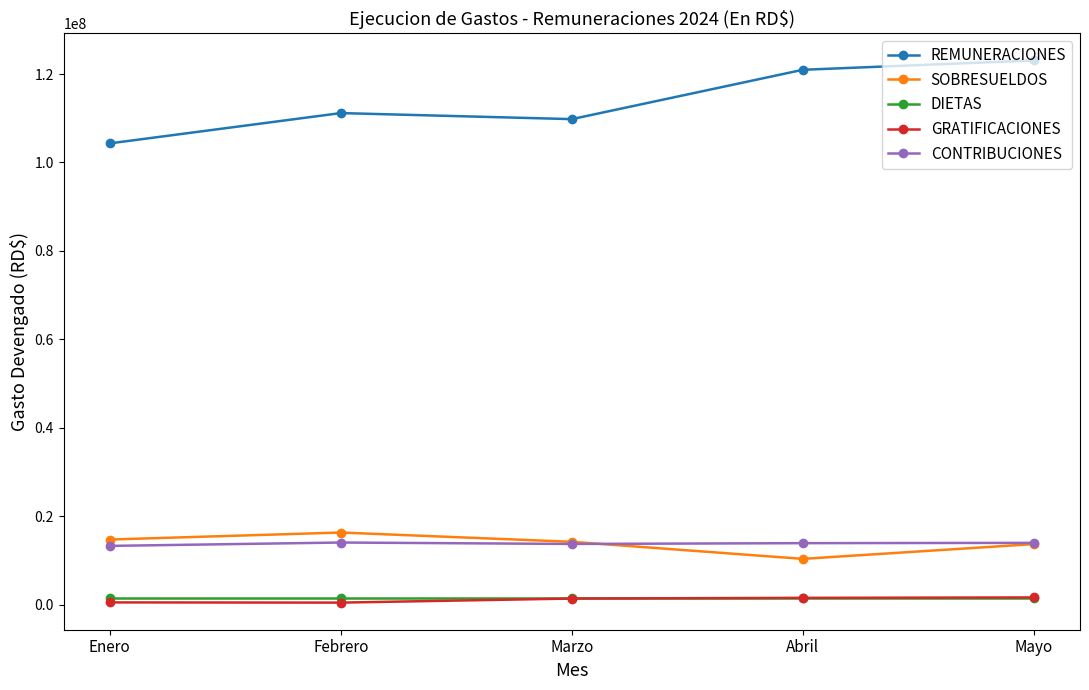

Is it true that REMUNERACIONES equals 54009283.6 at Marzo?

False